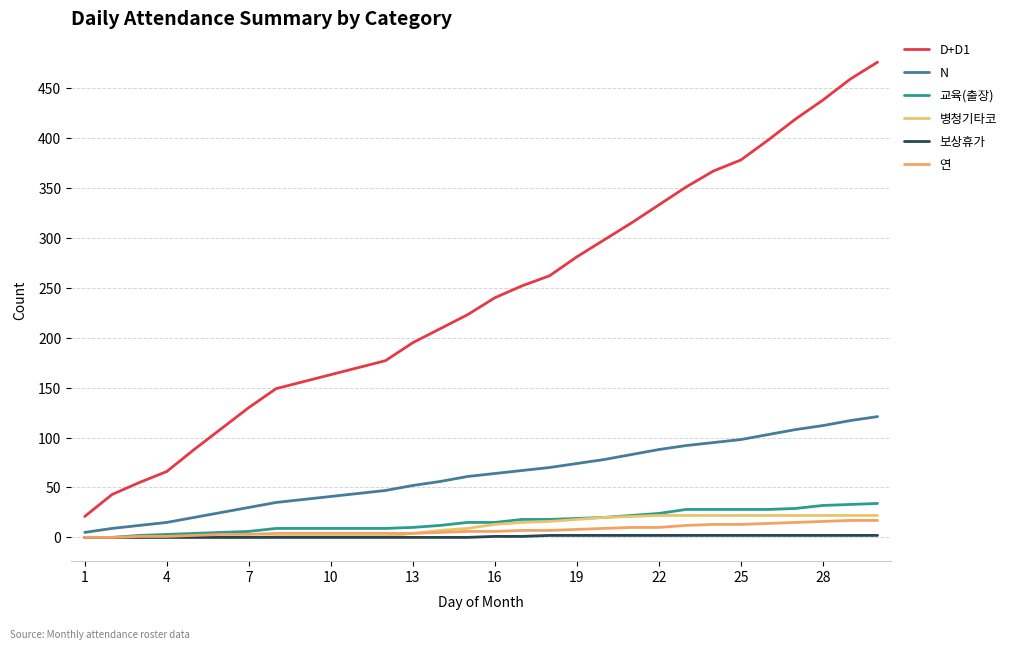

How many 보상휴가 values are between 0 and 2?

30